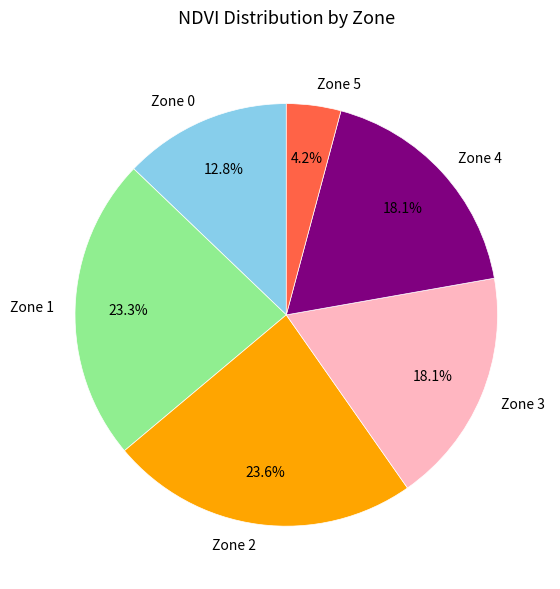

Does Zone 5 represent more than half of the total?

No